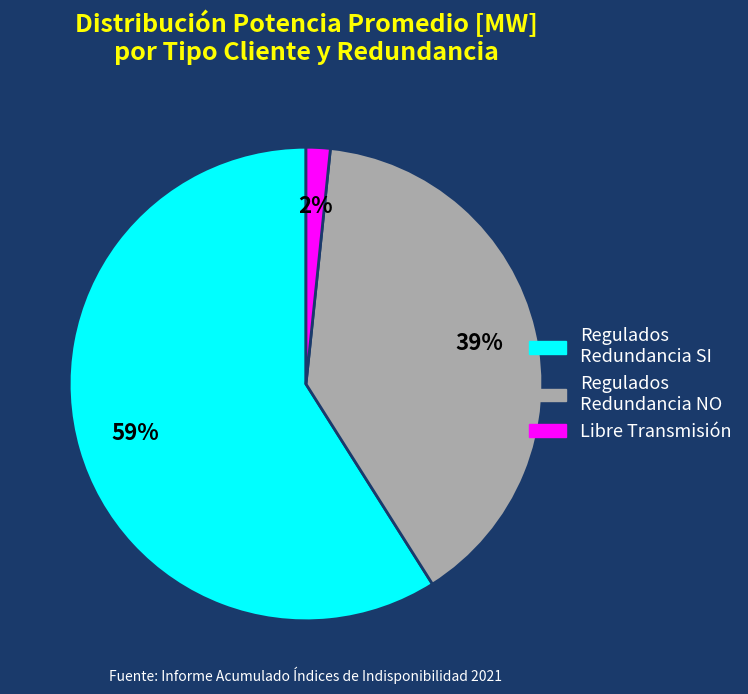

To the nearest percent, what is the average slice percentage?

33%